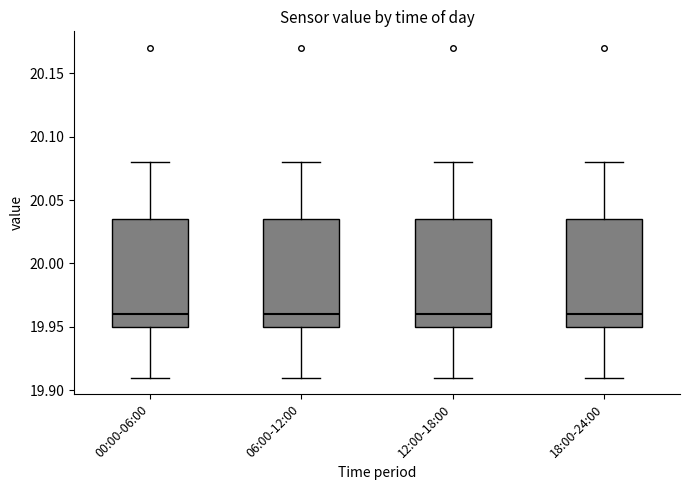

Where does the median line of the box for 06:00-12:00 sit on the y-axis? The values are not printed on the chart, so give them approximately, as read against the axis.

19.960